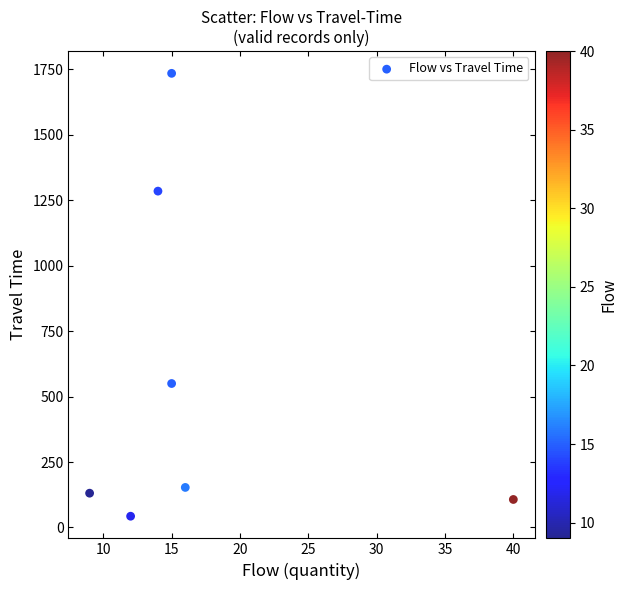

What Y value in the scatter plot is closest to 889?

550